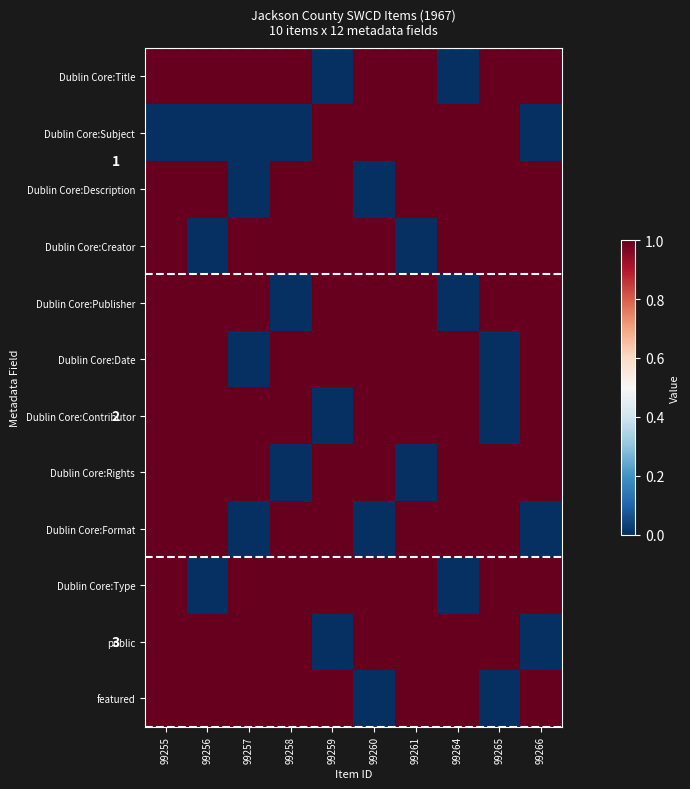

True or false: public has a value of 1 at 99256.

True